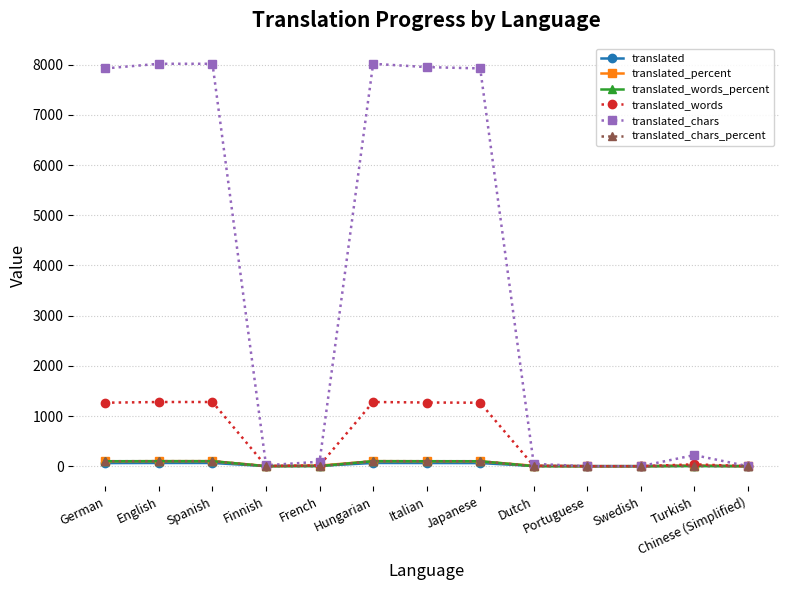

What is the difference between the maximum and minimum values in the translated_chars_percent series?

100.0